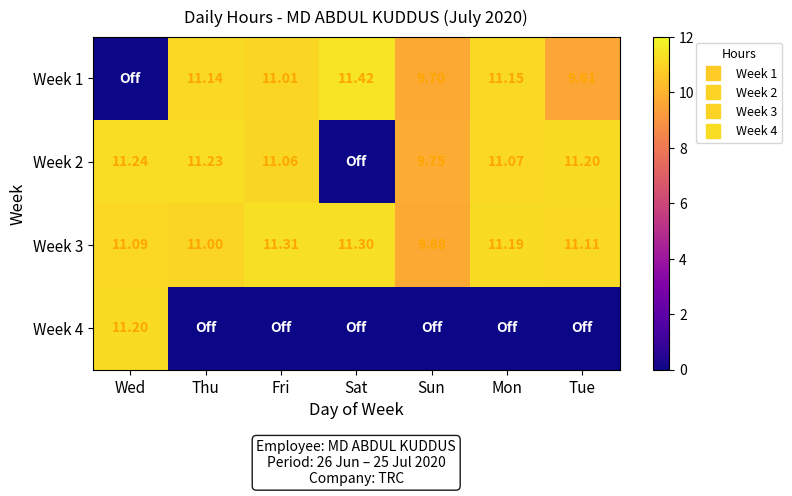

Is it true that Week 3 equals 9.7 at Sun?

True